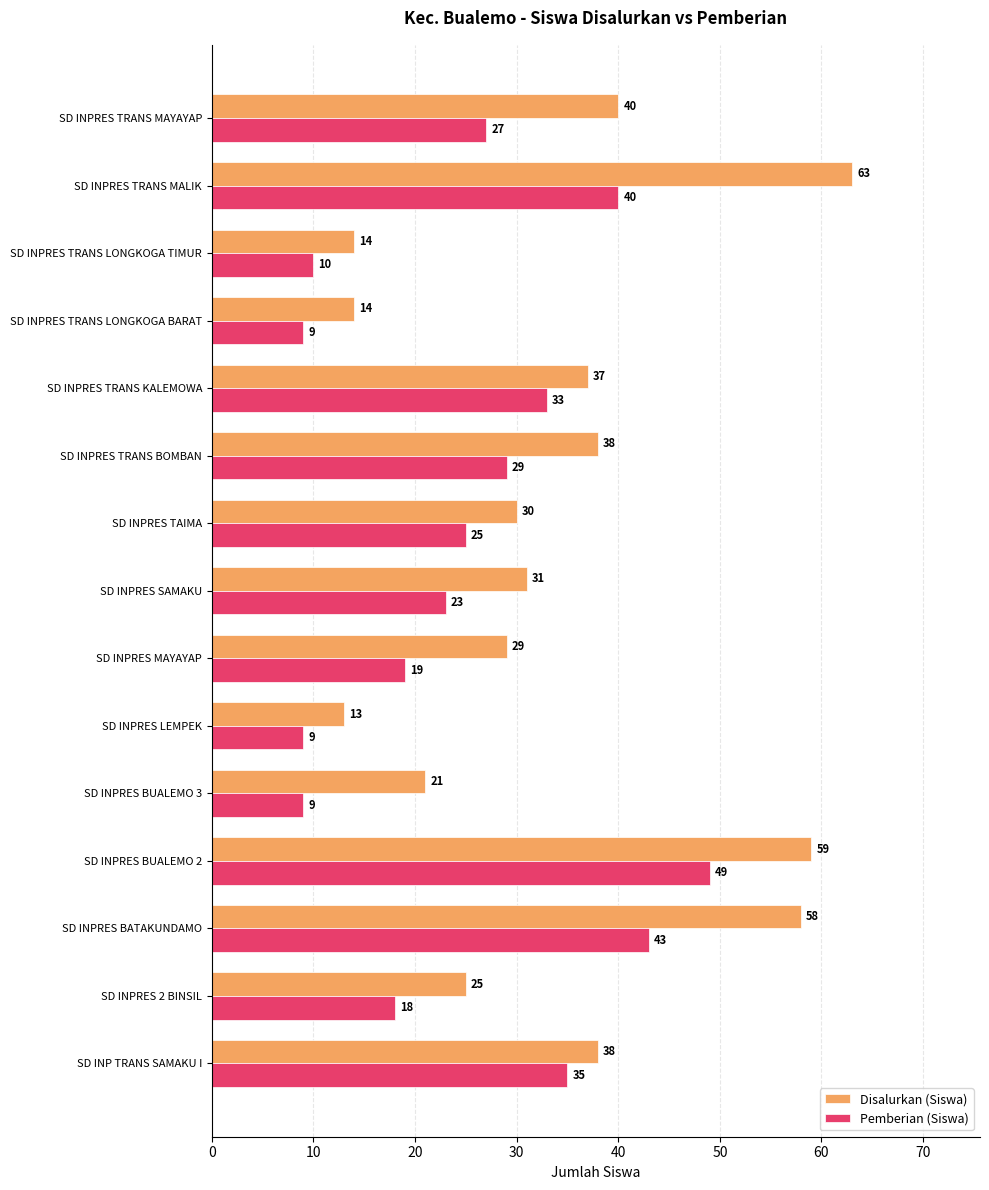

What is the total value across all series at SD INPRES LEMPEK?

22